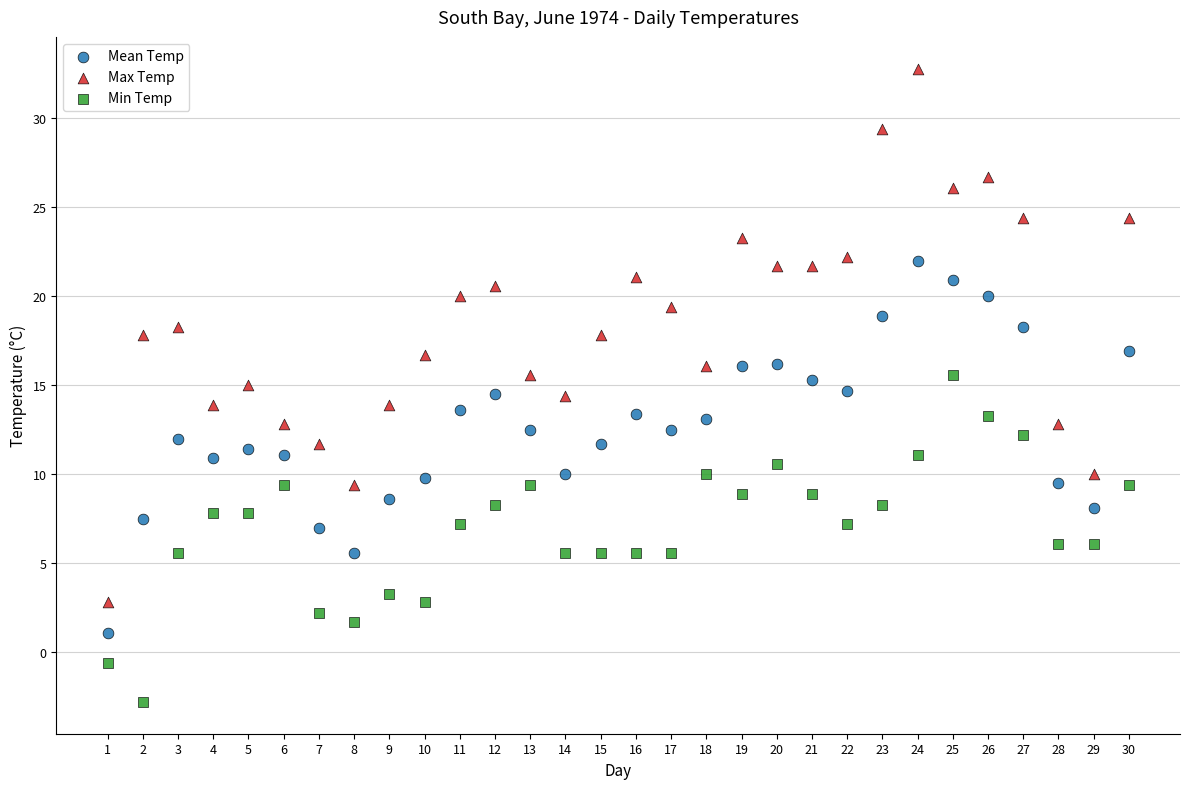

Which series has the largest Y range (max minus min)?

Max Temp